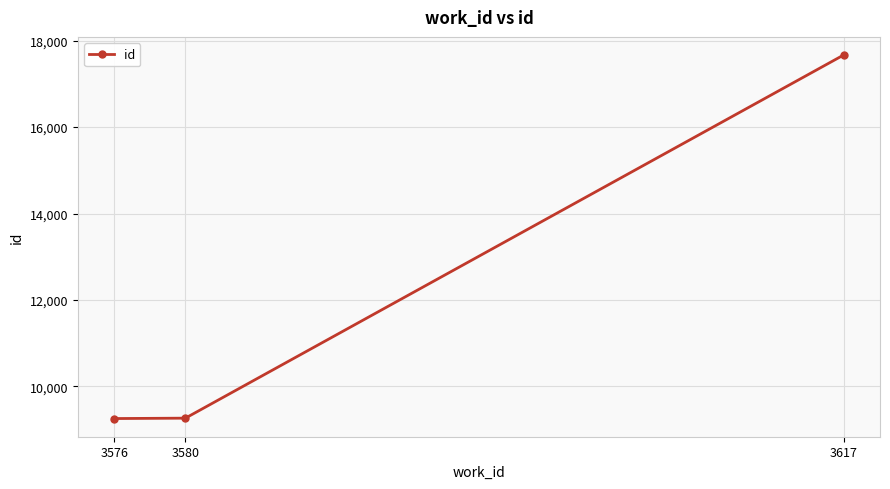

Is it true that the value at 3576 is 13398?

False